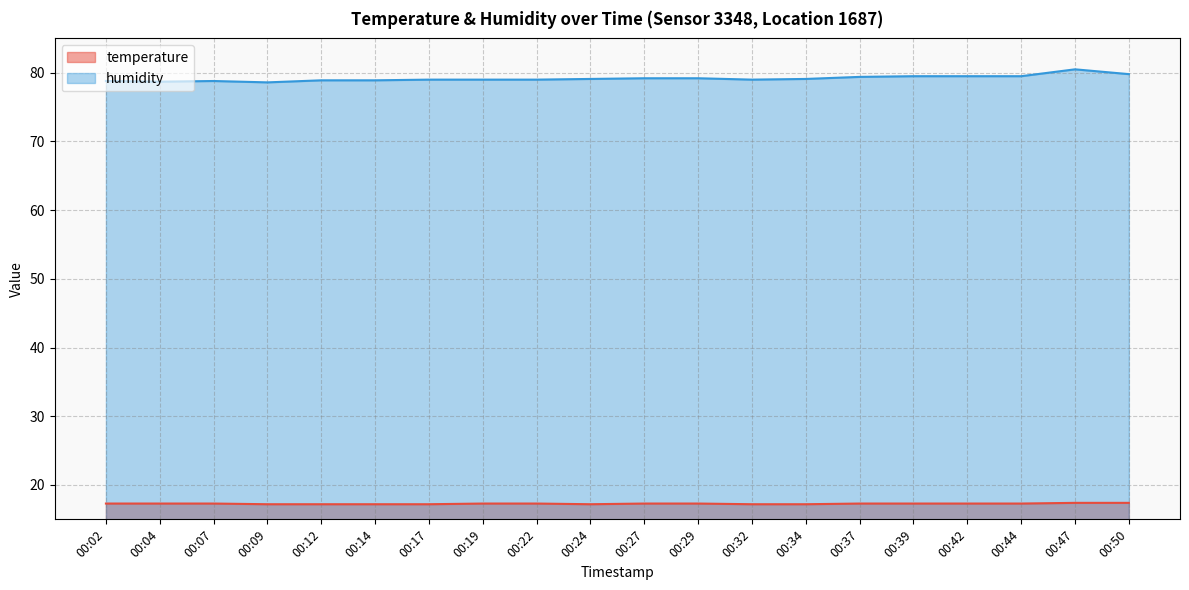

Does the chart have visible grid lines?

Yes